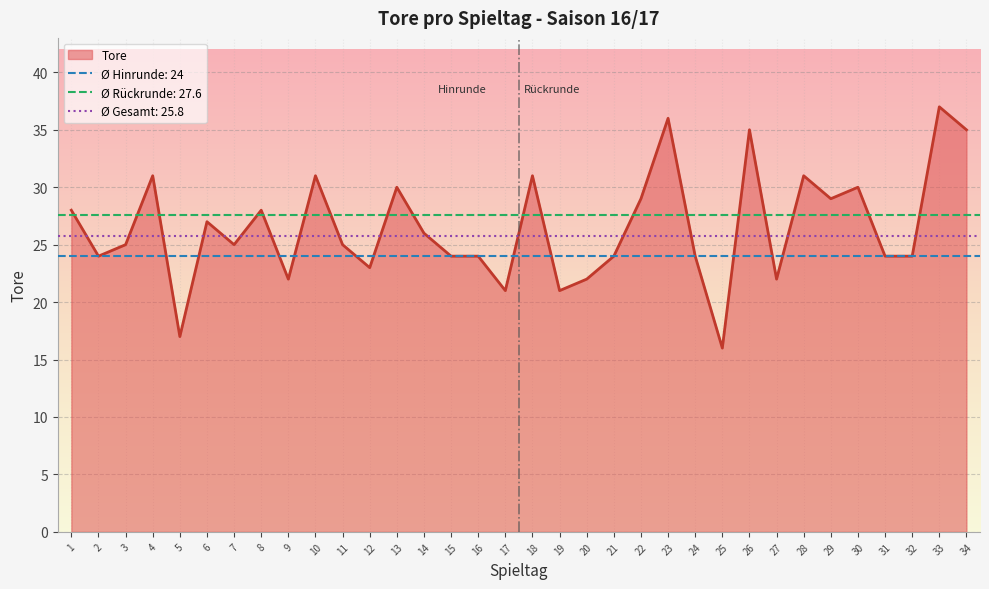

Where is the first local minimum?

2